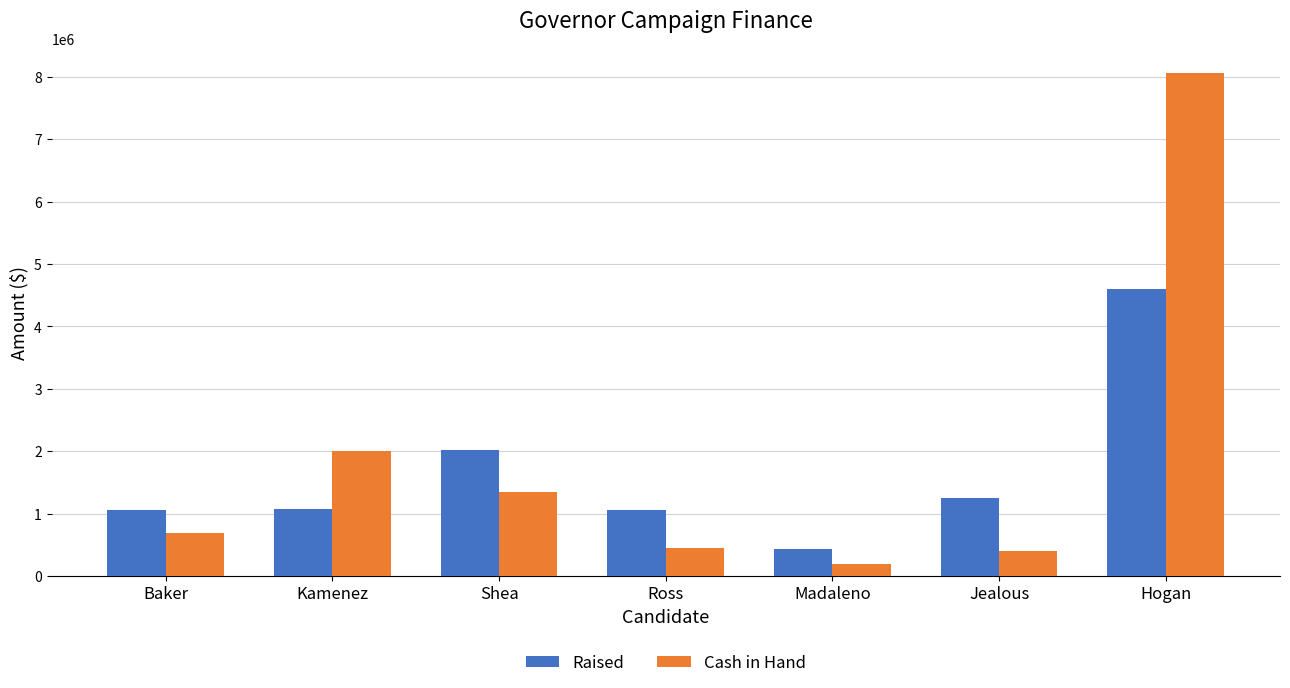

Which series has the largest range (max minus min)?

Cash in Hand